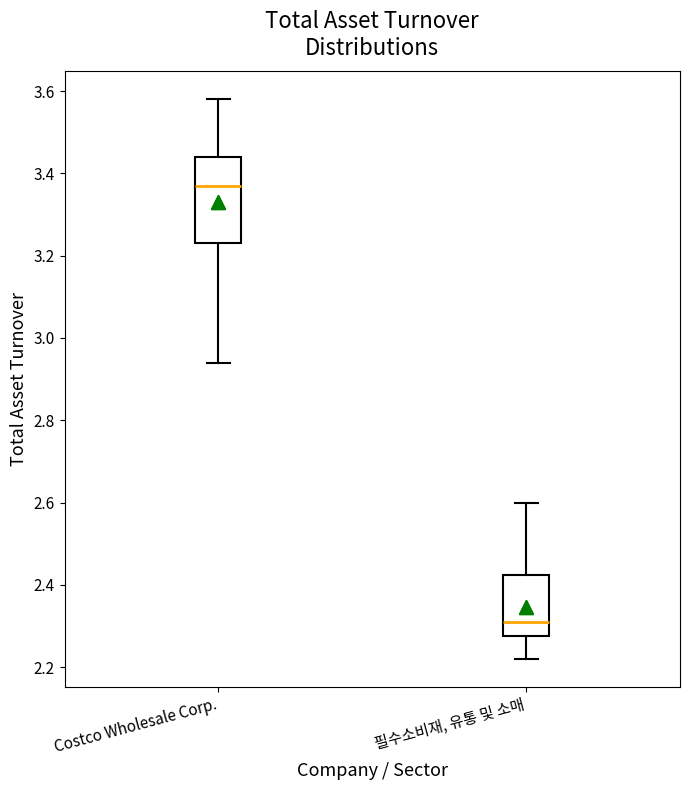

Where does the lower whisker of the box for Costco Wholesale Corp. end on the y-axis? The values are not printed on the chart, so give them approximately, as read against the axis.

2.94